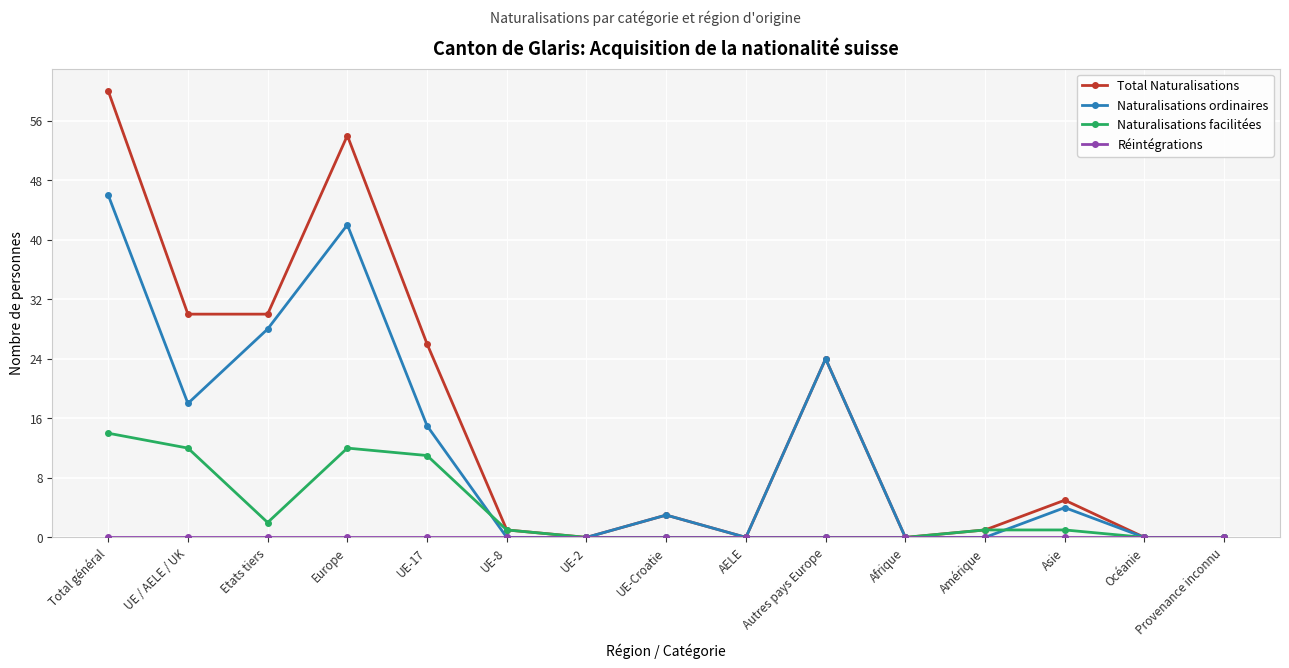

What position from the right is Europe?

12